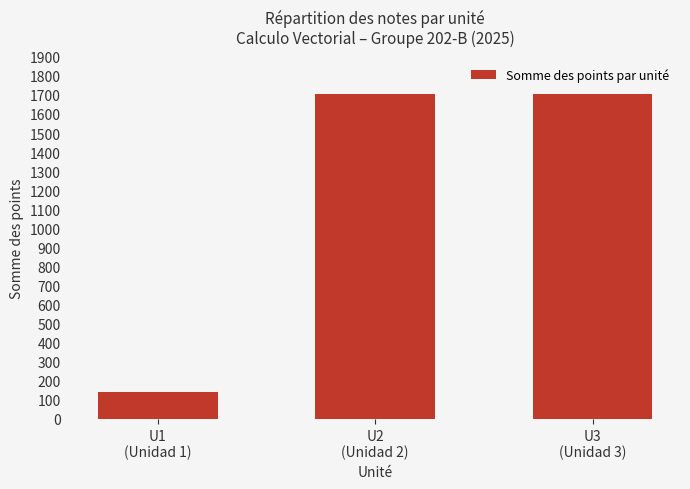

Reading left to right, list all the values displayed in this chart.

U1
(Unidad 1)=140	U2
(Unidad 2)=1705	U3
(Unidad 3)=1705